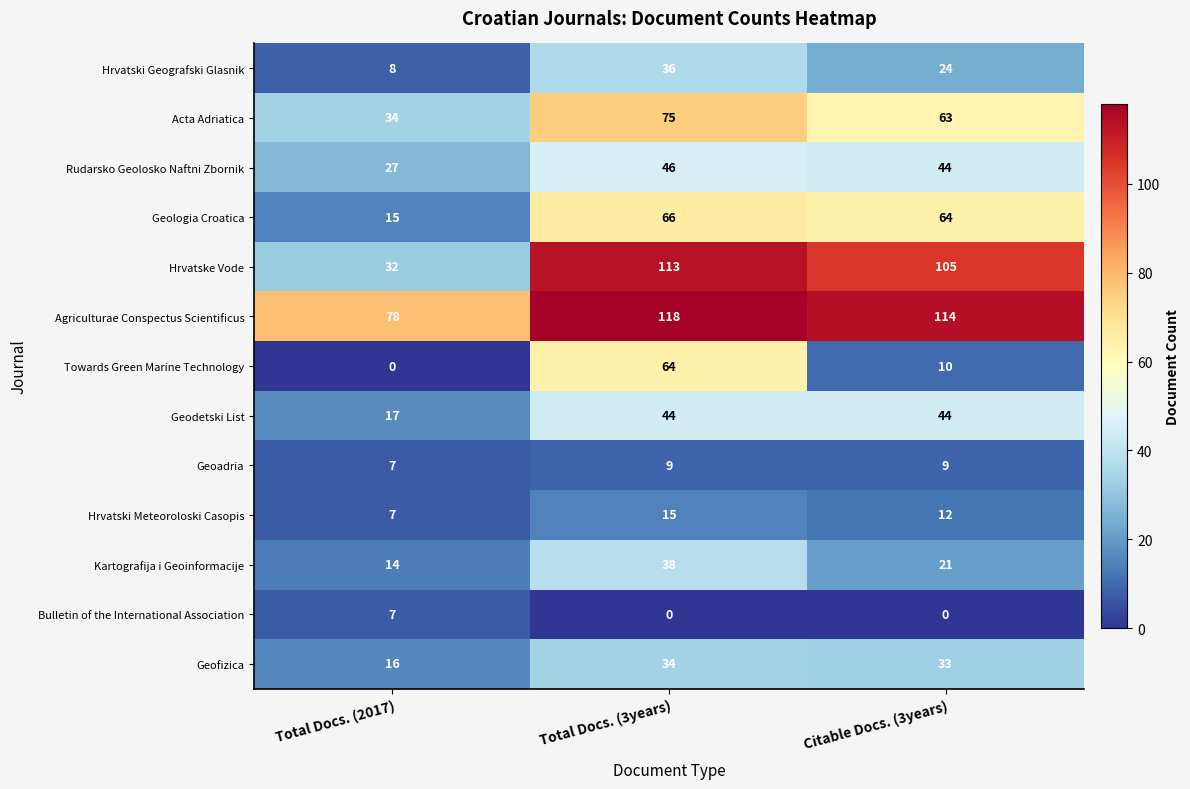

What value does the Hrvatske Vode series have at Citable Docs. (3years), to the nearest 5?

105